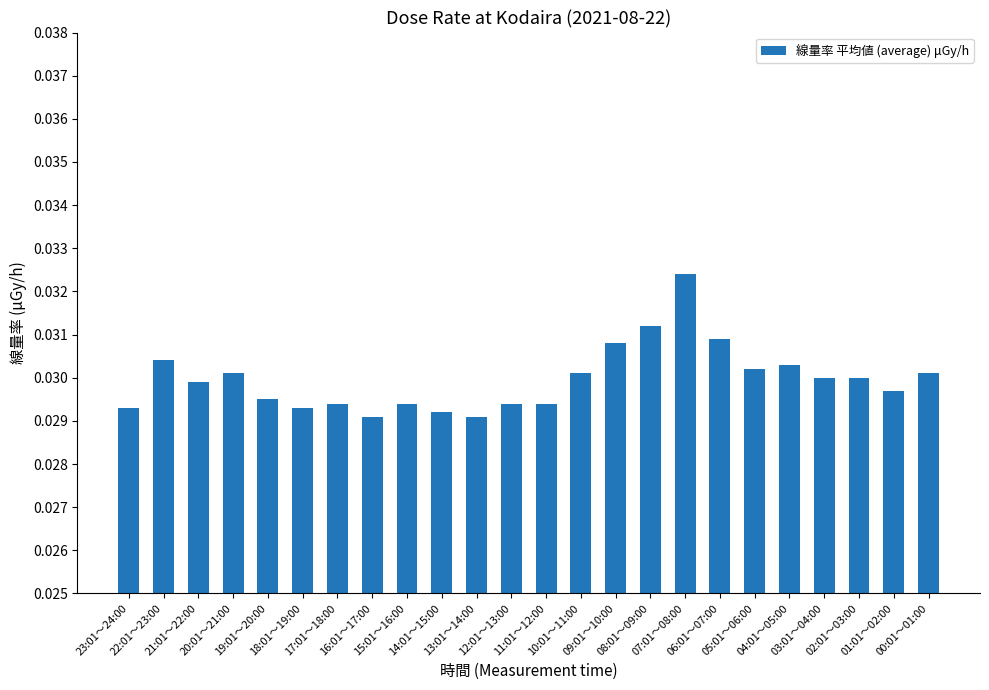

Count the values in the range 0 to 1.

24